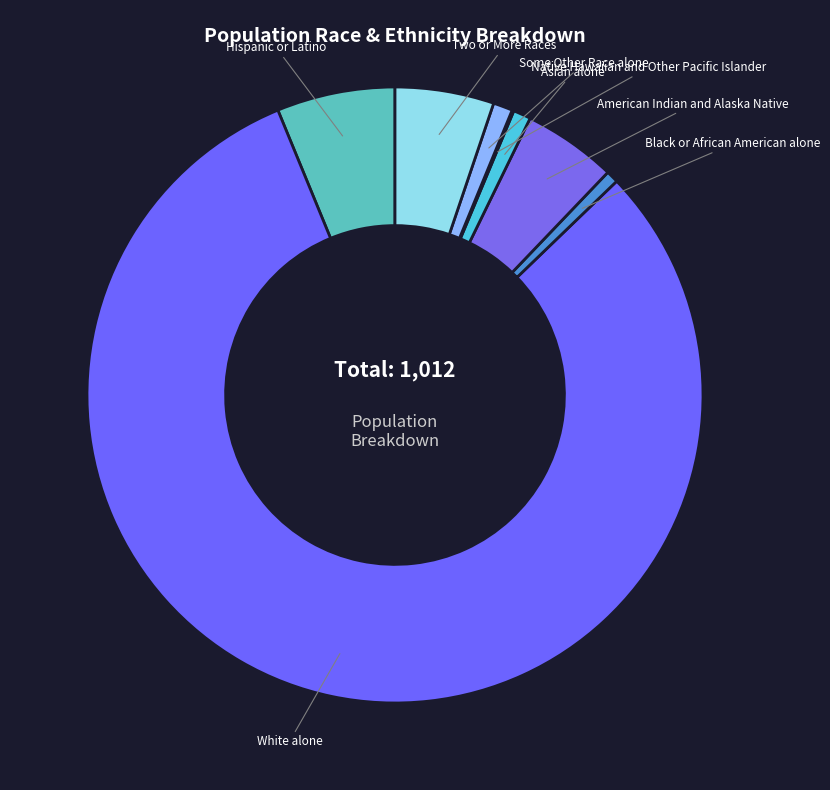

What is the largest slice in the pie chart?

White alone